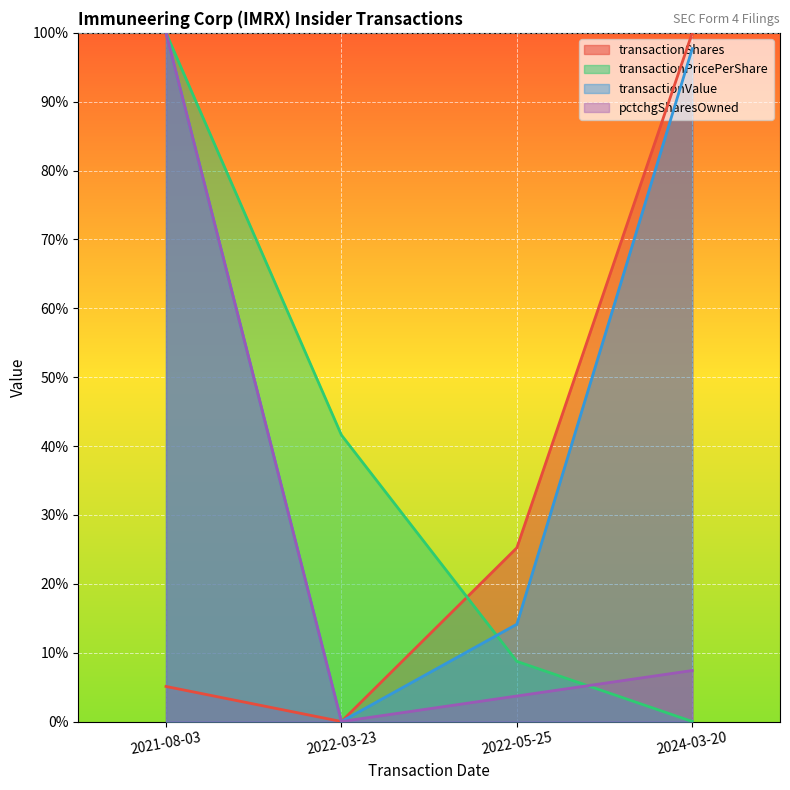

Reading left to right, what are all the values shown in this chart?

transactionShares: 0.1	0.0	0.3	1.0
transactionPricePerShare: 1.0	0.4	0.1	0.0
transactionValue: 1.0	0.0	0.1	1.0
sharesOwnedFollowingTransaction: 1.0	0.0	0.0	0.1